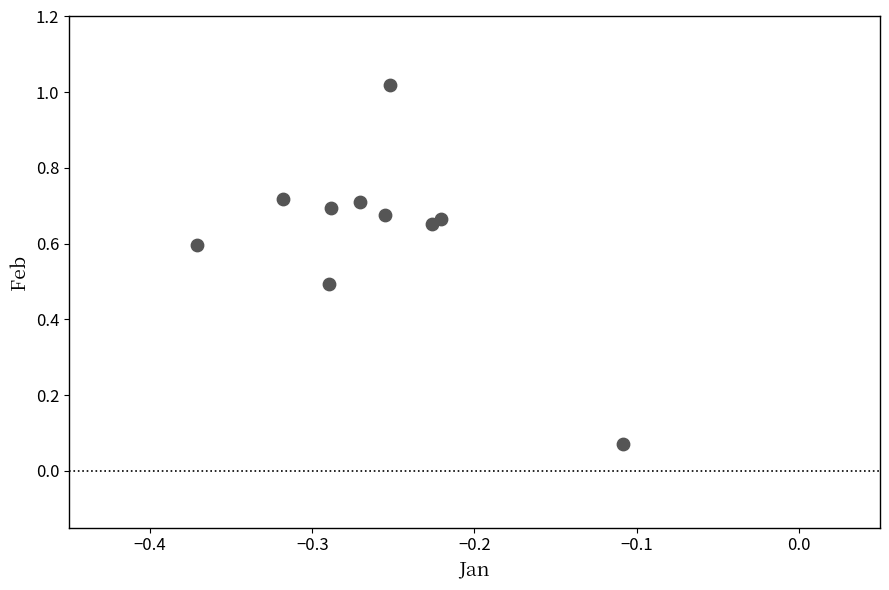

What is the range of X values (max minus min)?

0.3